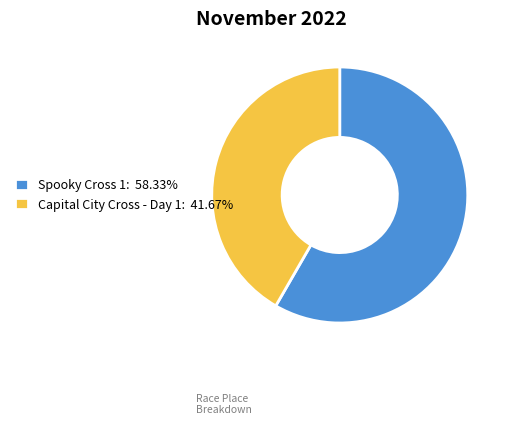

Combined, do Capital City Cross - Day 1: 41.67% and Spooky Cross 1: 58.33% account for over 50%?

Yes